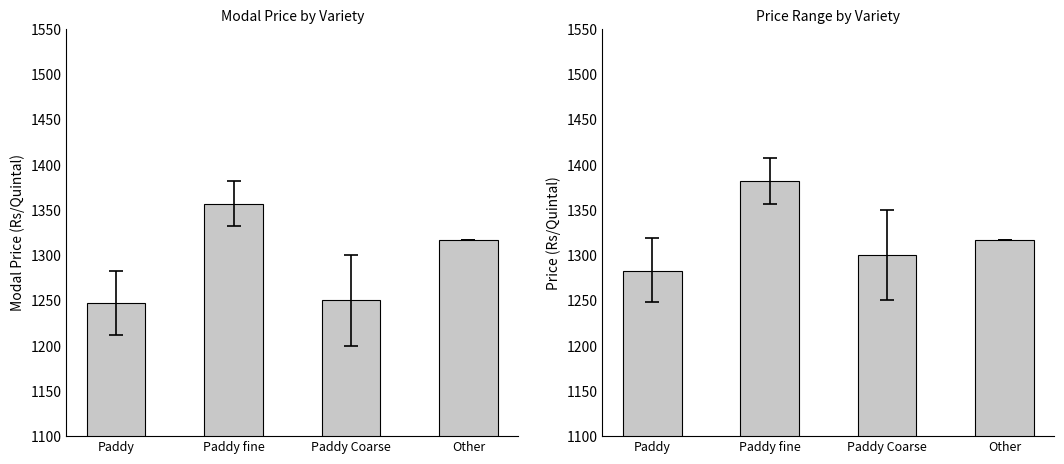

What is the difference between the Maximum Price values at Paddy fine and Paddy?

99